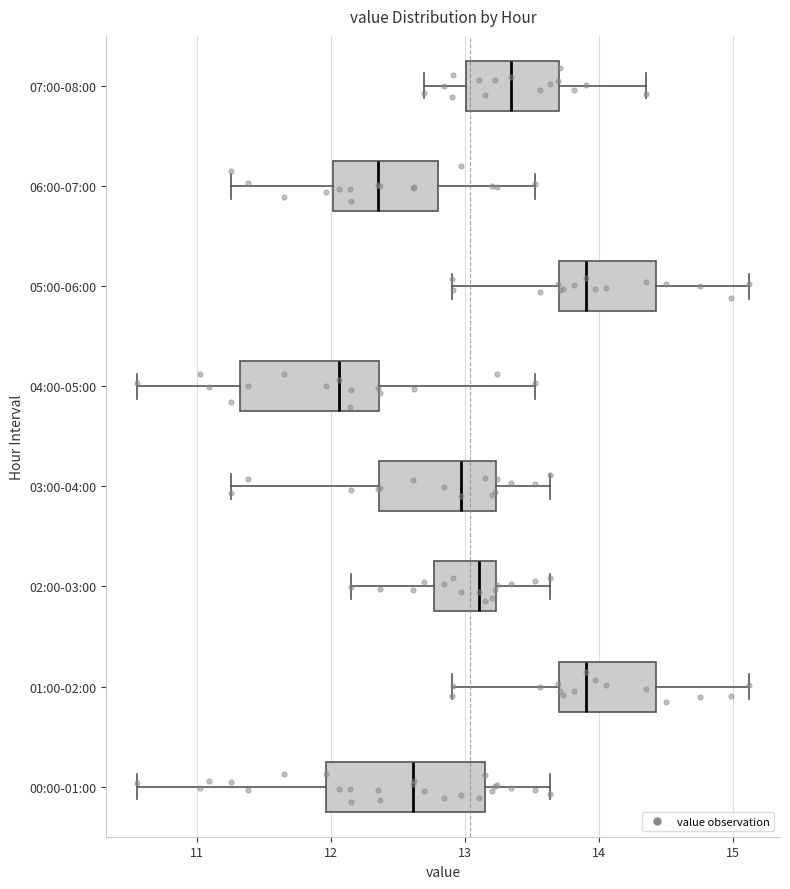

Which box's median line is the furthest to the left?

04:00-05:00